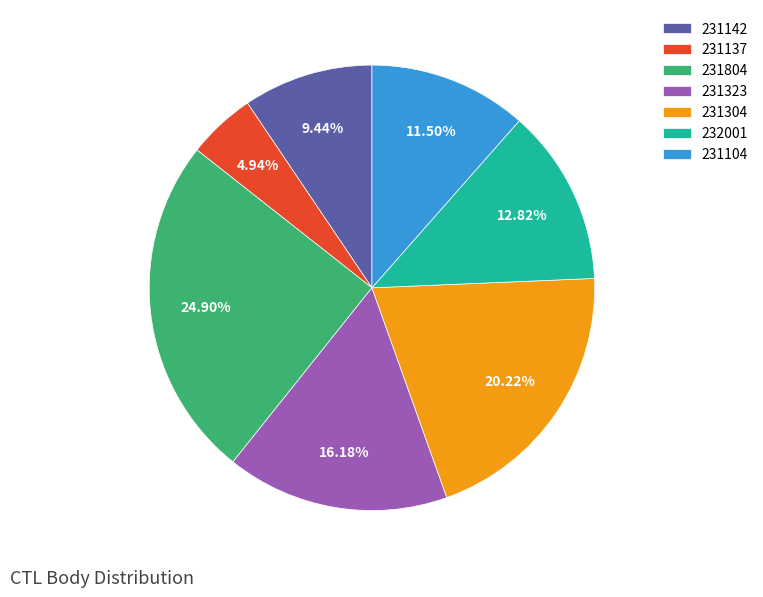

What percentage is NOT represented by 231142?

90.6%